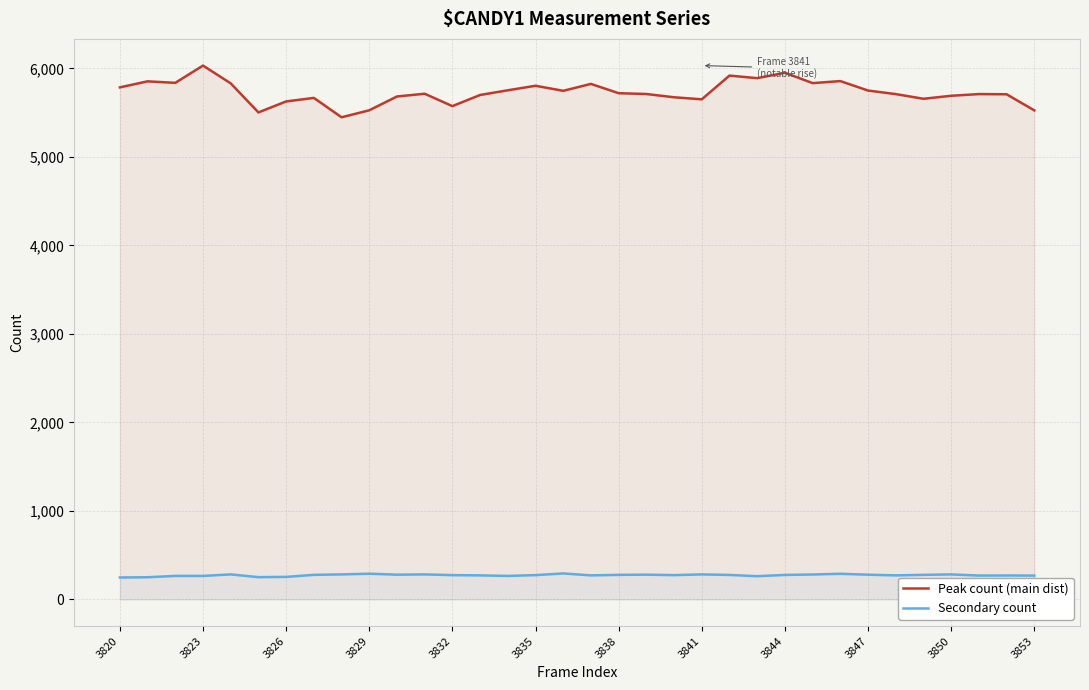

True or false: Secondary count and Peak count (main dist) intersect in this chart.

False